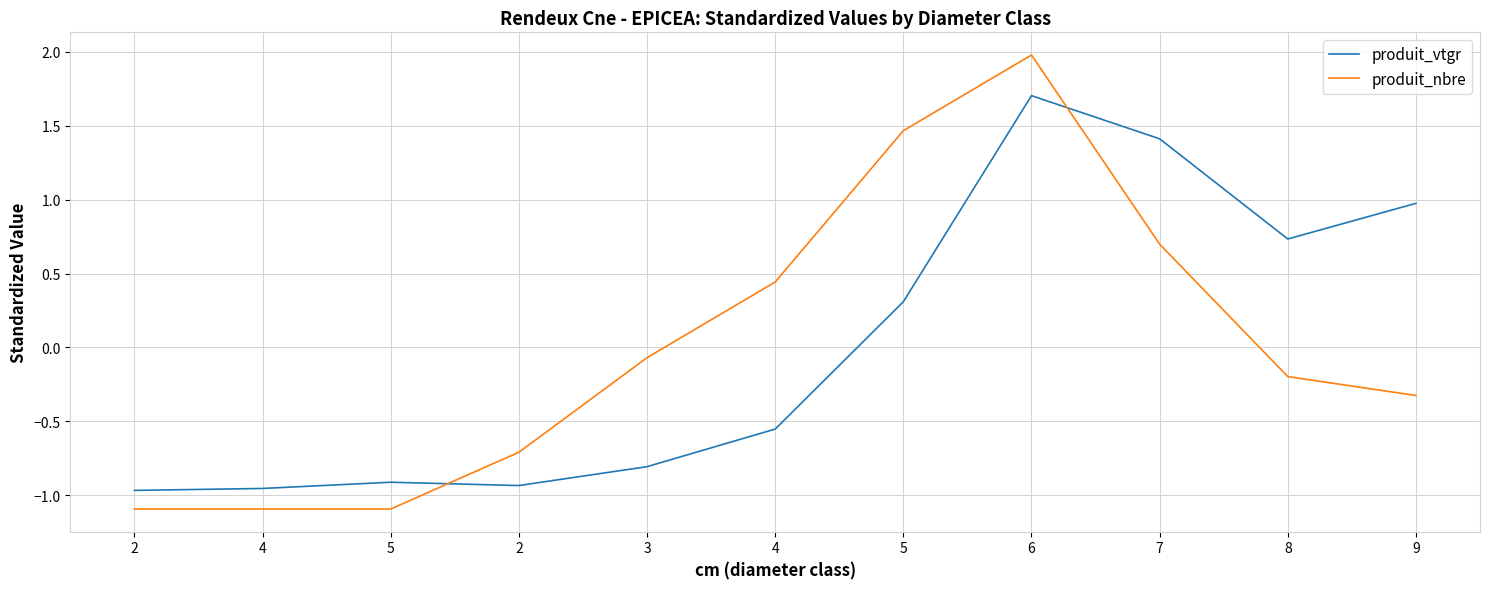

What is the sum of the produit_nbre values at 5 and 4?

-0.7